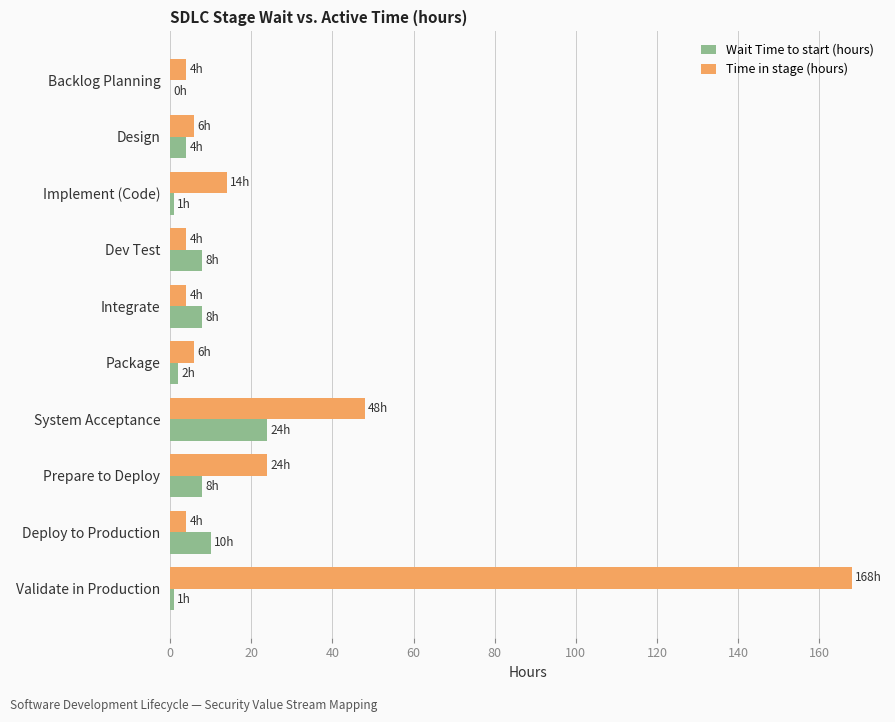

Which series has the largest total across all categories?

Time in stage (hours)